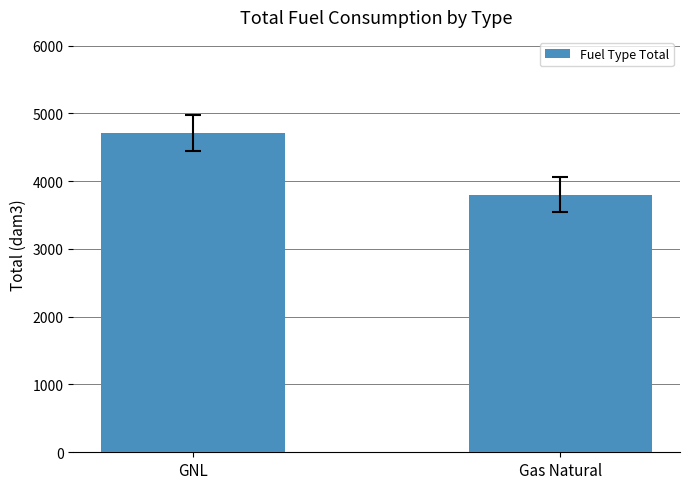

What is the difference between the values at Gas Natural and GNL?

912.1